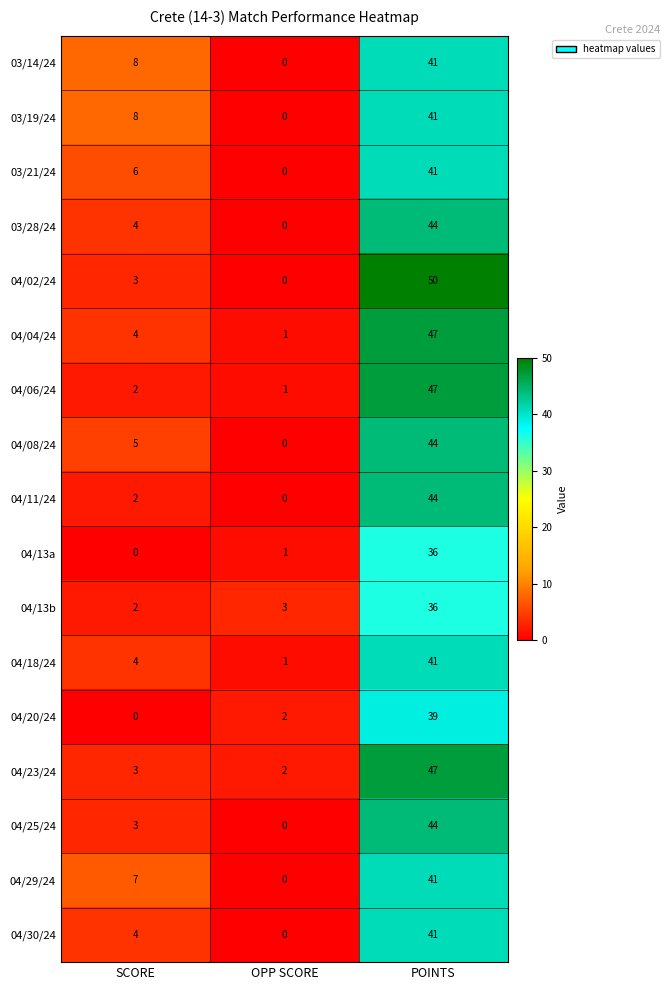

Rank the categories by 04/29/24 value from lowest to highest.

OPP SCORE, SCORE, POINTS